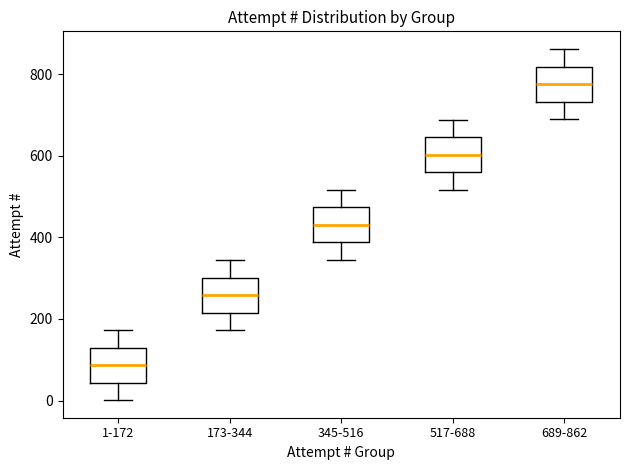

Reading left to right, transcribe this box plot: for each box, give where its median line is, the range the box spans, and where its two whiskers end, as read against the y-axis. The values are not printed on the chart, so give them approximately, as read against the axis.

1-172: median 80, box 40 to 120, whiskers 0 to 180
173-344: median 260, box 220 to 300, whiskers 180 to 340
345-516: median 440, box 380 to 480, whiskers 340 to 520
517-688: median 600, box 560 to 640, whiskers 520 to 680
689-862: median 780, box 740 to 820, whiskers 680 to 860